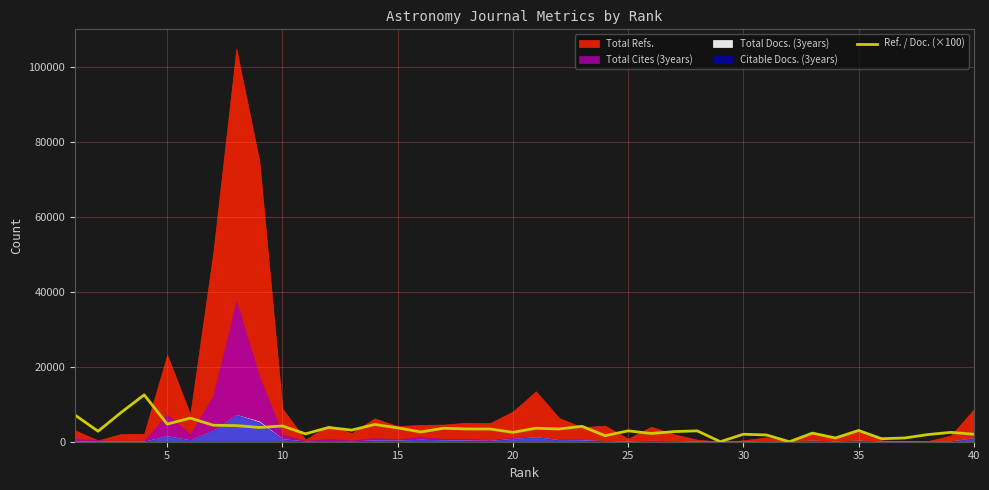

Is it true that the value at 10 is 1209?

False